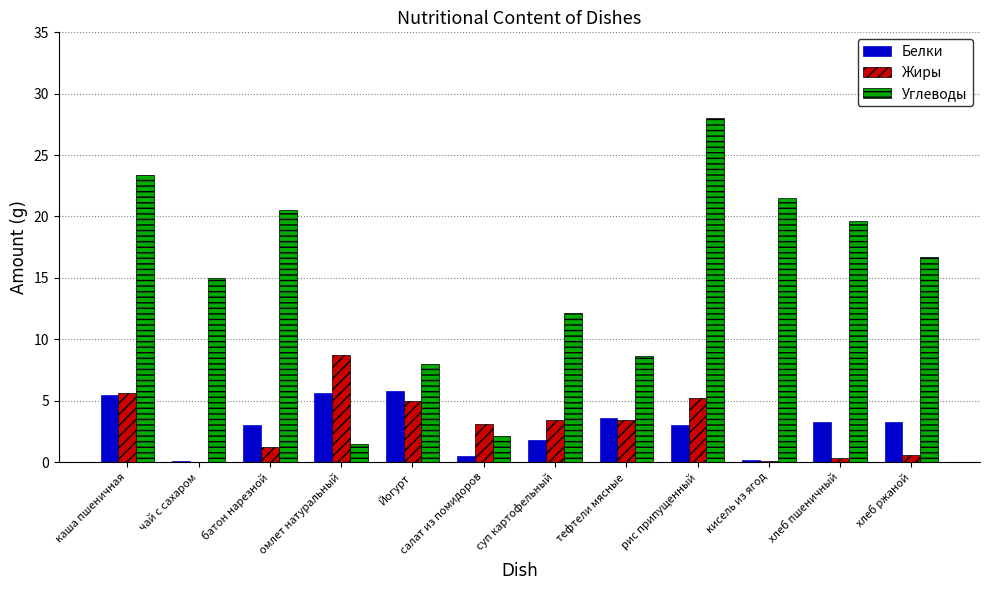

What is the average value of the Жиры series?

3.1